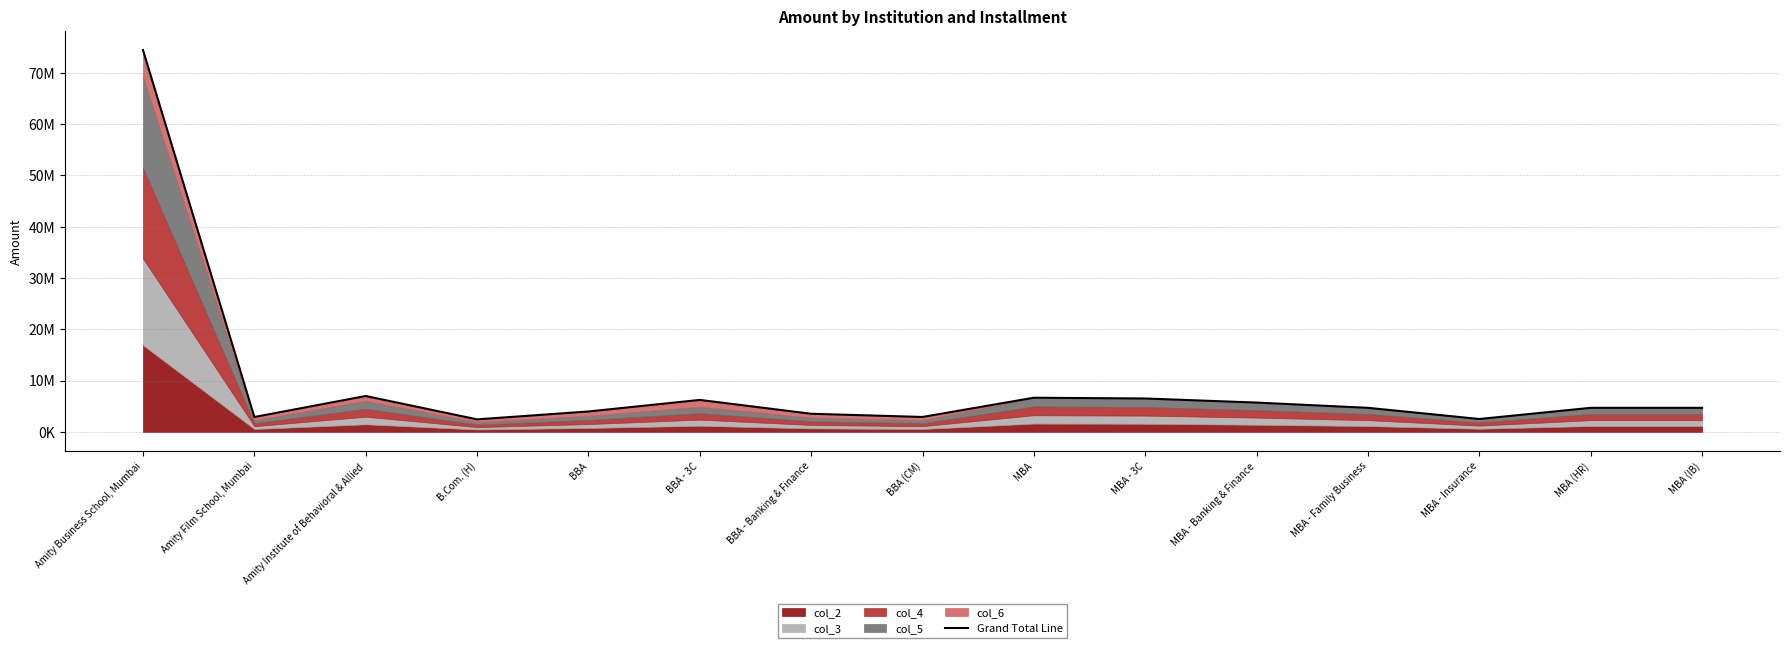

What is the change in value from MBA - 3C to MBA - Banking & Finance?

-796000